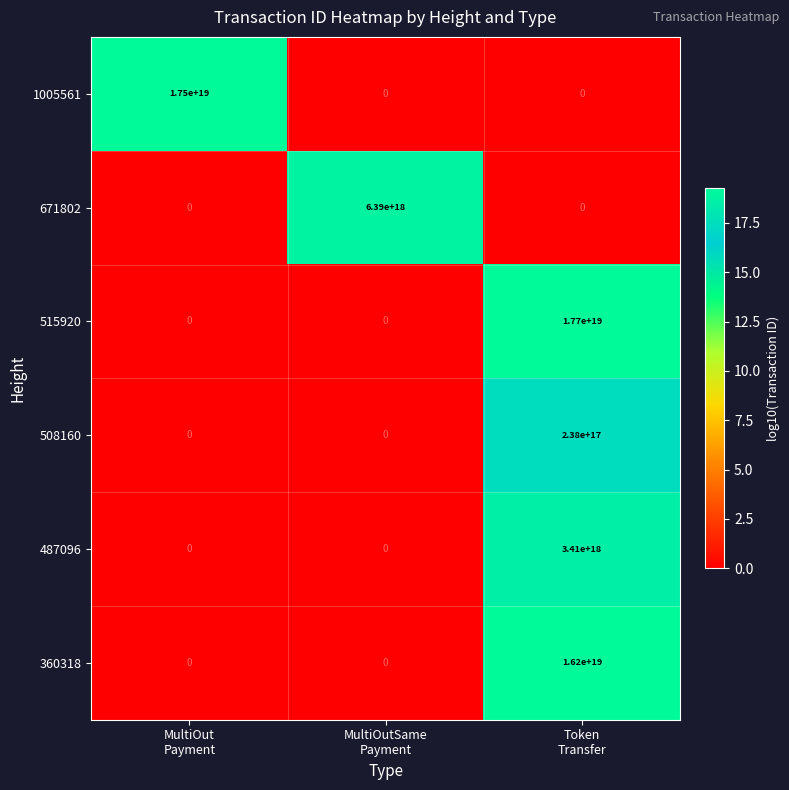

Count the 515920 values in the range 0 to 17700000000000000000.

3